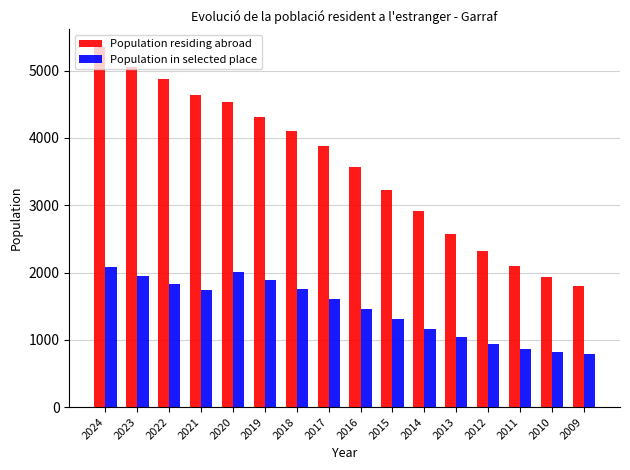

What is the value of the Population residing abroad bar at the 6th from the left?

4317